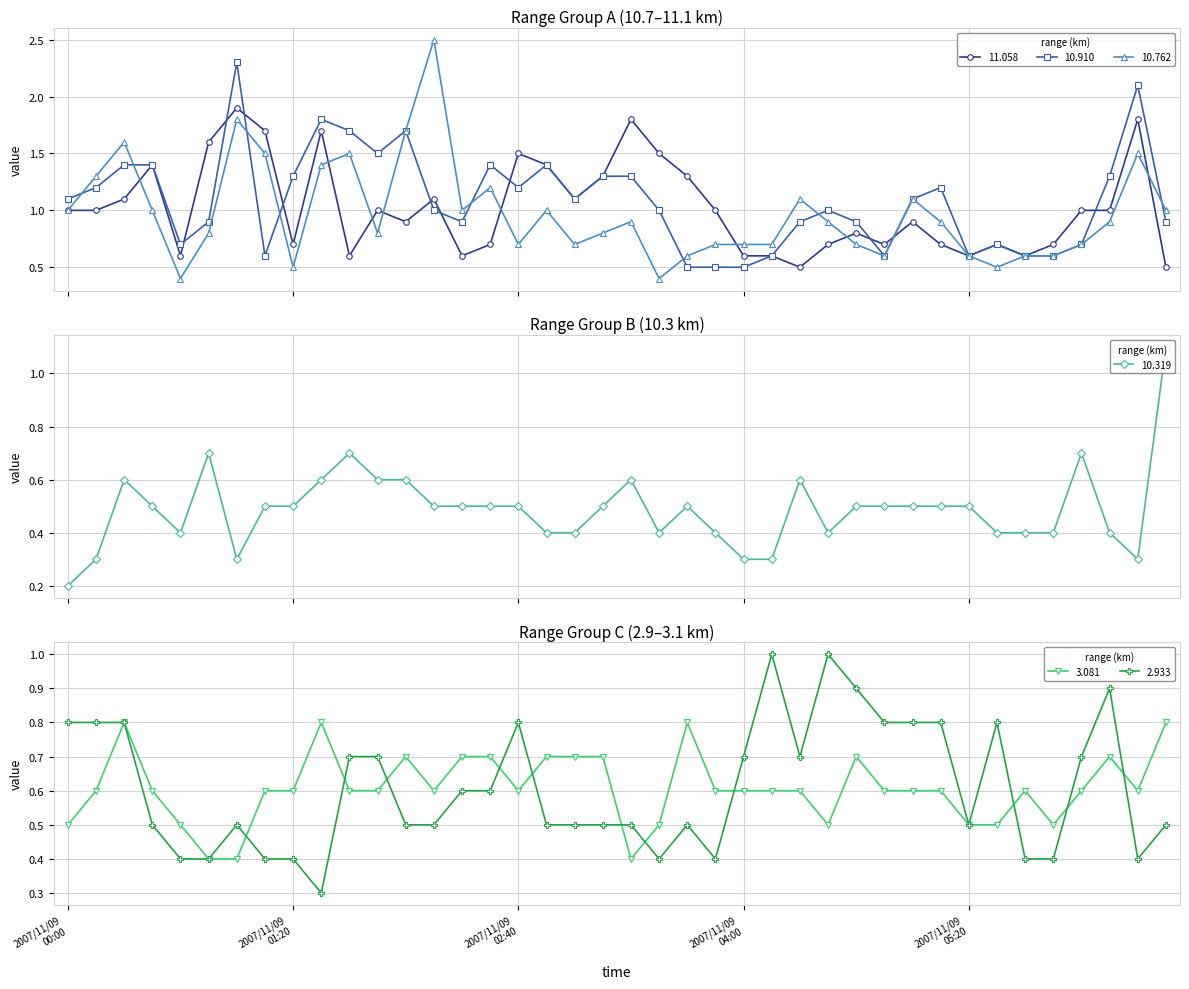

What is the spread (max minus min) of values at 2007/11/09 00:40?

0.3